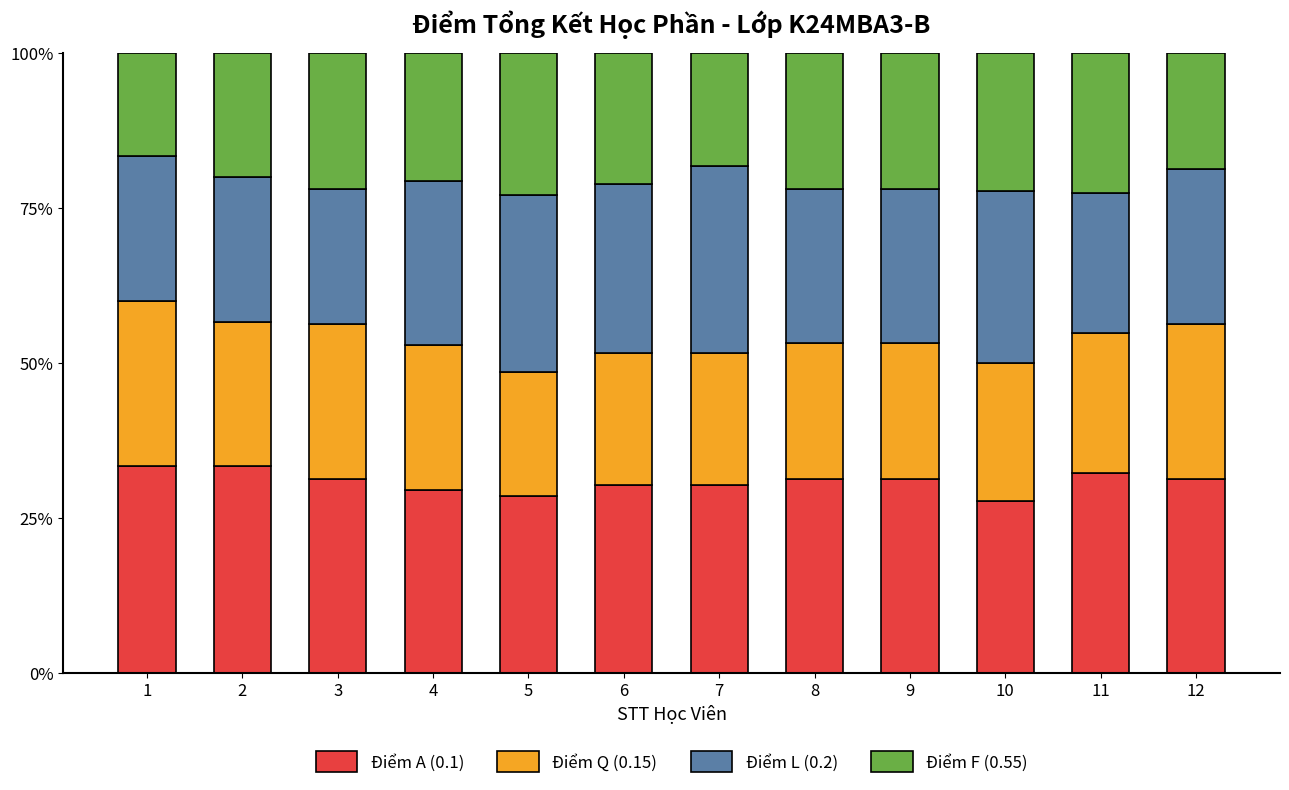

What is the total value across all series at 8?

100.0